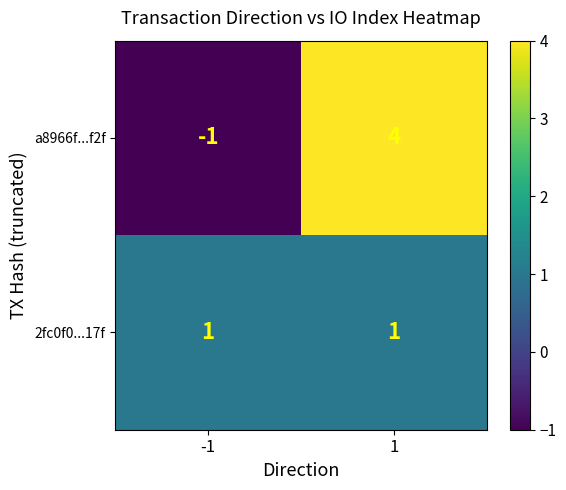

What is the difference between the maximum and minimum values in the a8966f...f2f series?

5